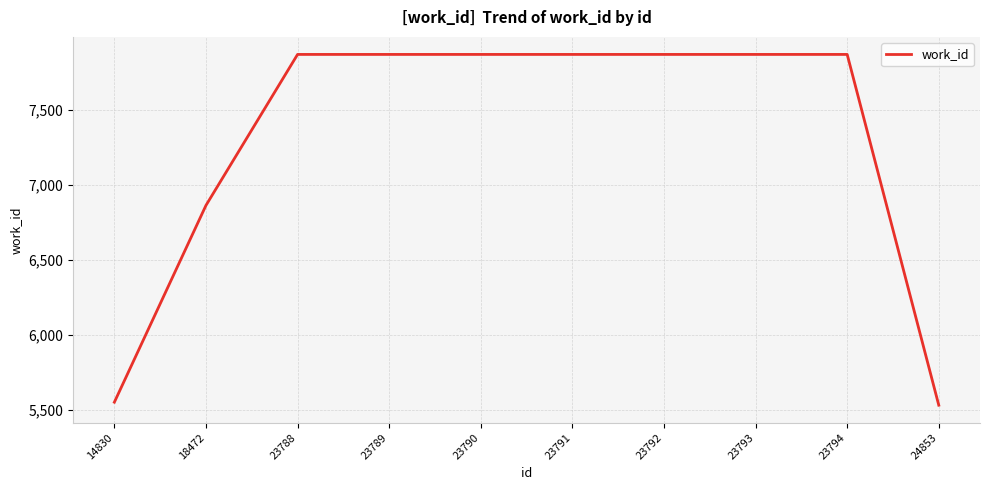

Reading left to right, transcribe all the data shown in this chart.

14830=5550	18472=6863	23788=7870	23789=7870	23790=7870	23791=7870	23792=7870	23793=7870	23794=7870	24853=5530